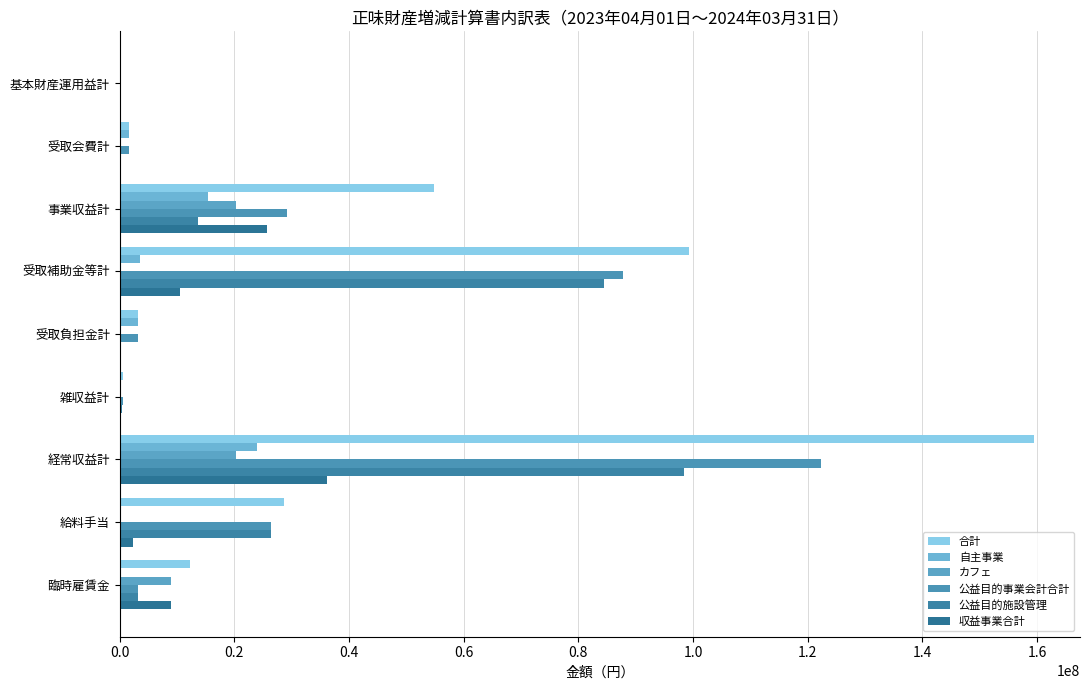

How many data points does each series have?

9